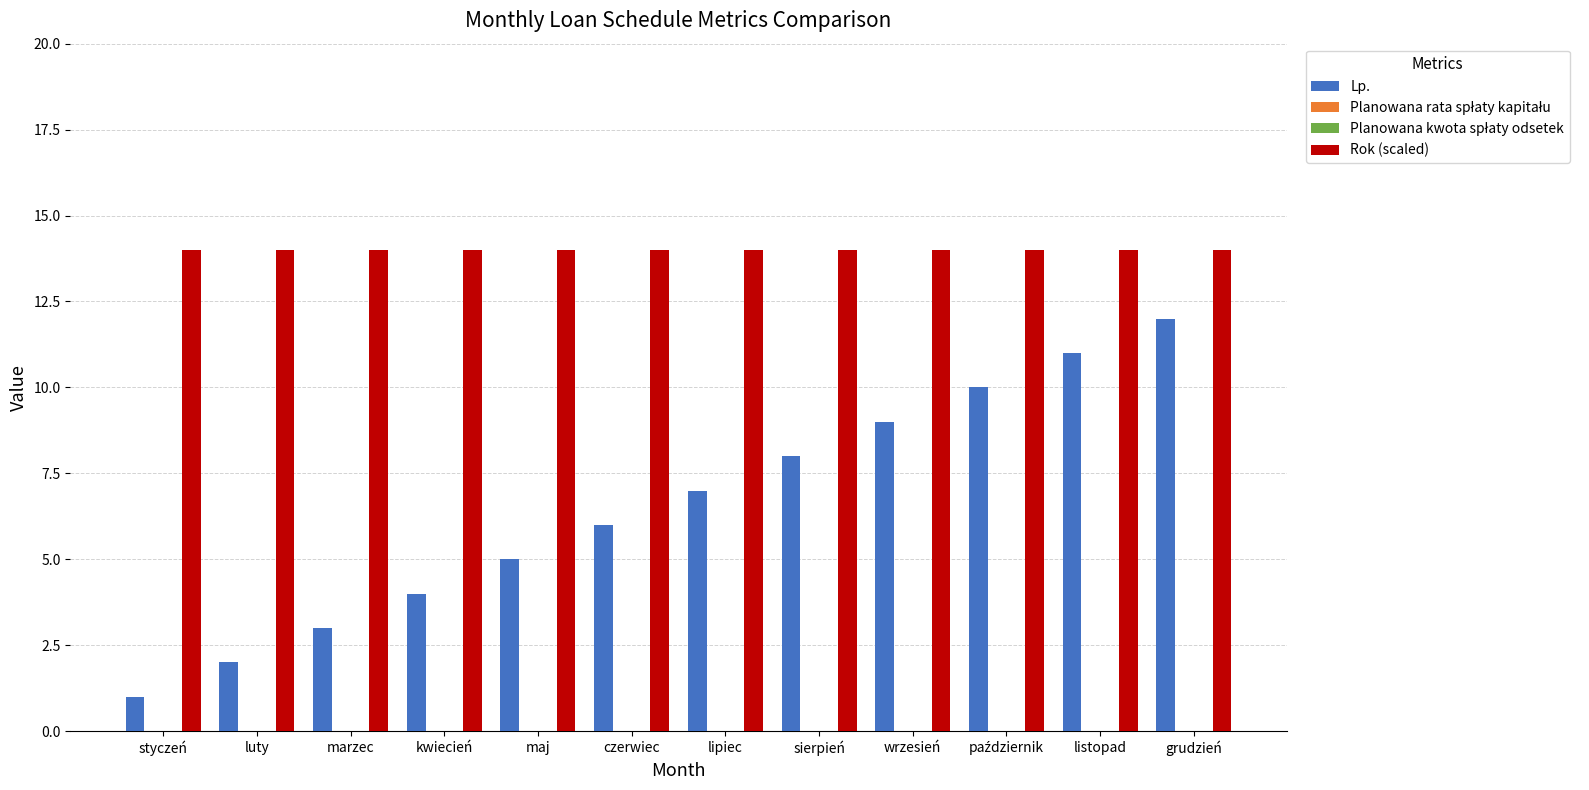

Reading left to right, what are all the values shown in this chart?

Lp.: 1	2	3	4	5	6	7	8	9	10	11	12
Planowana rata spłaty kapitału: 0	0	0	0	0	0	0	0	0	0	0	0
Planowana kwota spłaty odsetek: 0	0	0	0	0	0	0	0	0	0	0	0
Rok (scaled): 14	14	14	14	14	14	14	14	14	14	14	14